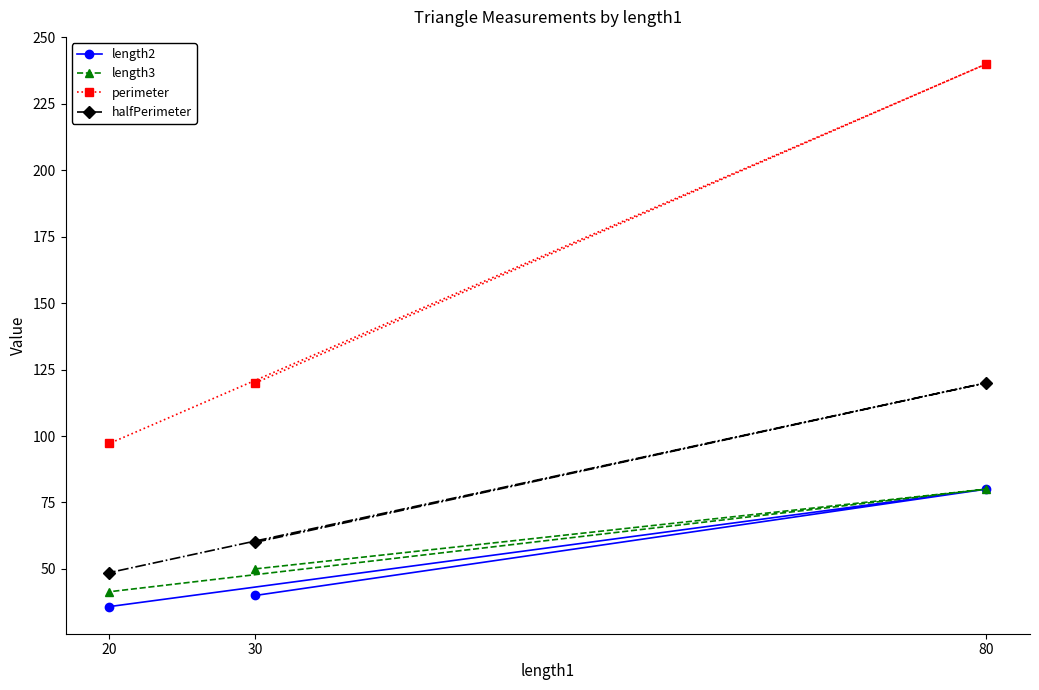

What is the value of the perimeter point at the 2nd from the left?

120.0